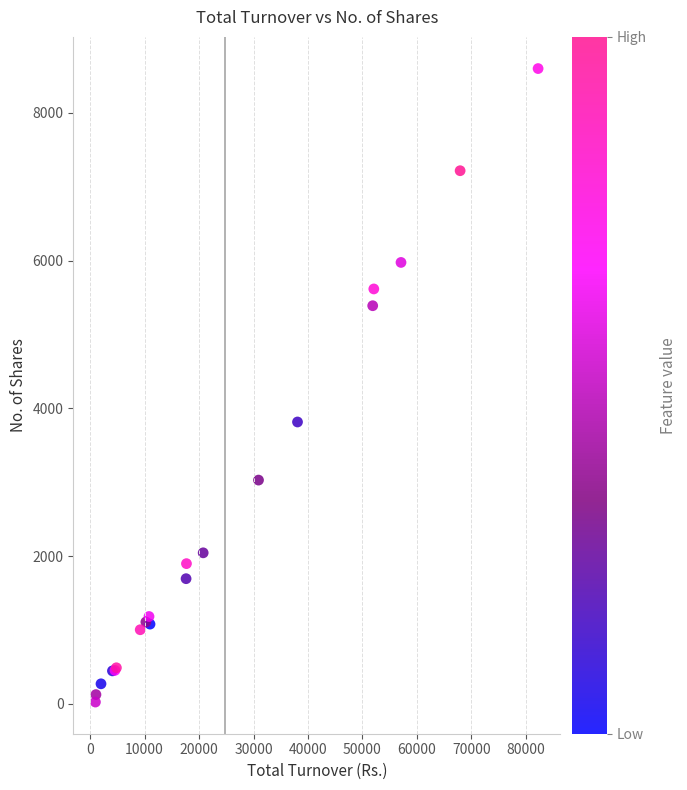

What Y value in the scatter plot is closest to 4312?

3815.8